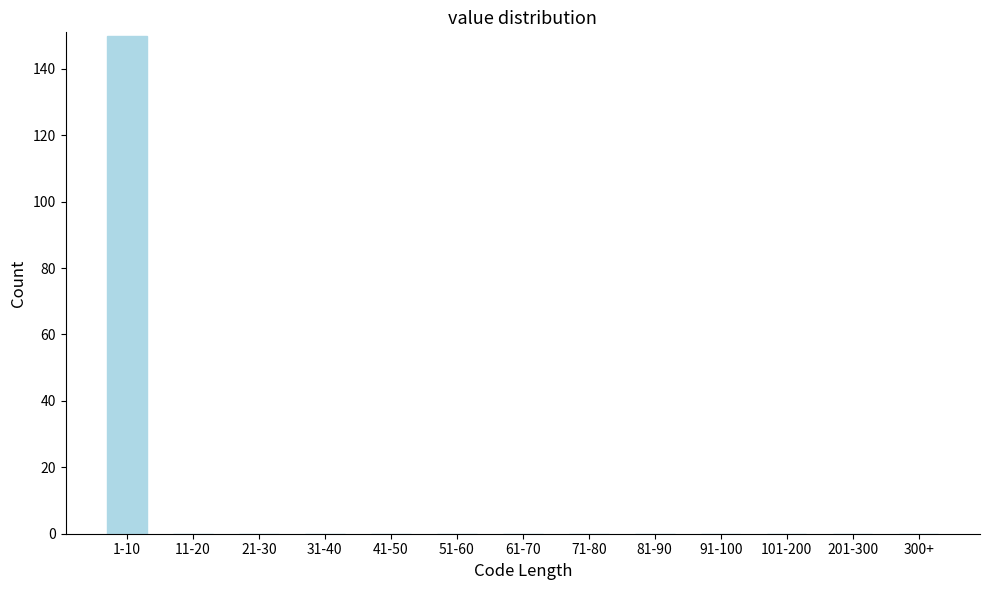

Reading right to left, extract all data points from this chart.

300+=0	201-300=0	101-200=0	91-100=0	81-90=0	71-80=0	61-70=0	51-60=0	41-50=0	31-40=0	21-30=0	11-20=0	1-10=150